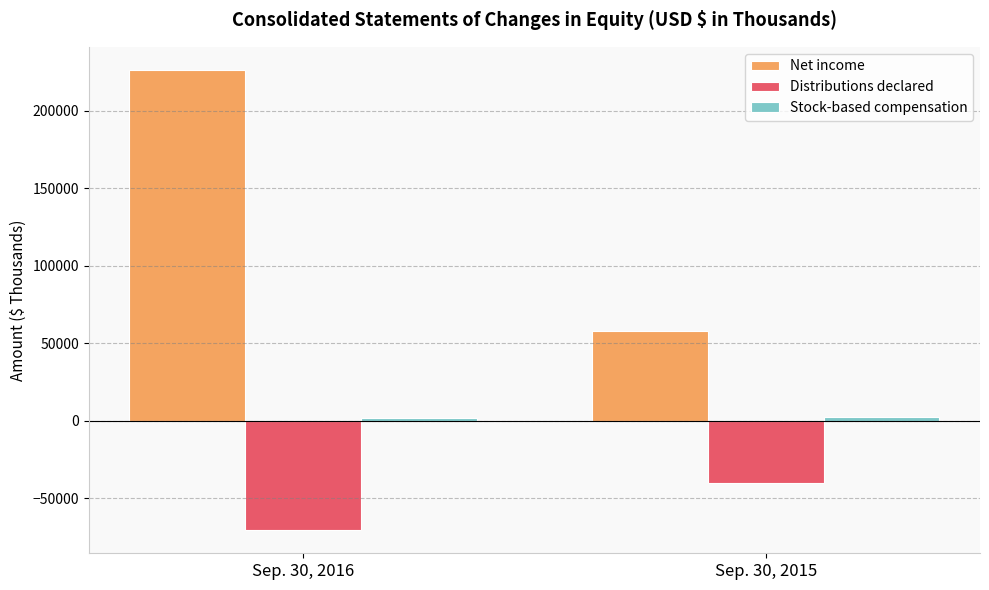

At which label is Distributions declared closest to -55454?

Sep. 30, 2016